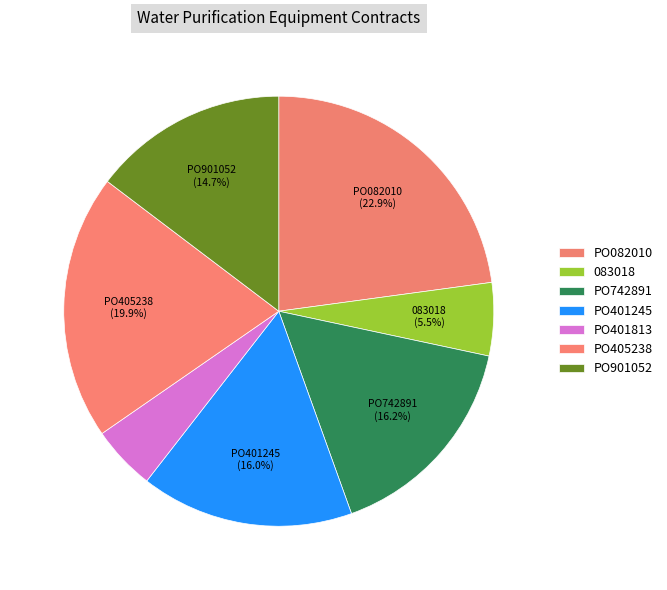

Do PO082010 and PO401245 together represent more than half of the pie?

No